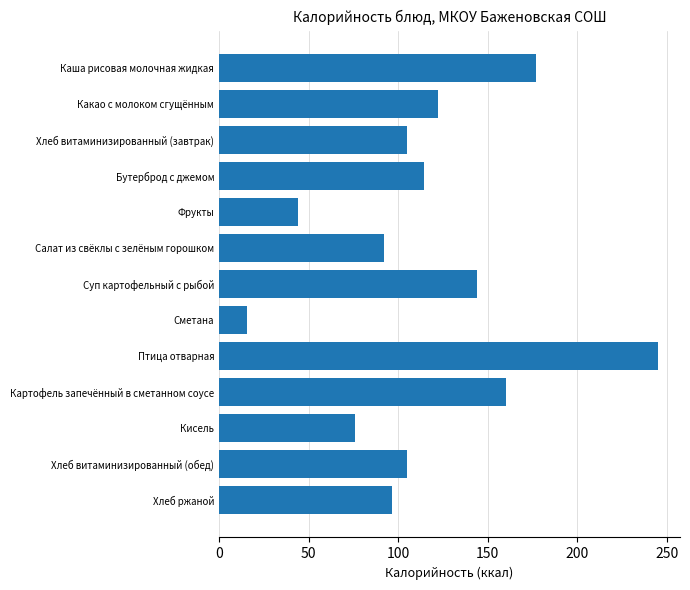

Which category has the lowest value across all series?

Сметана